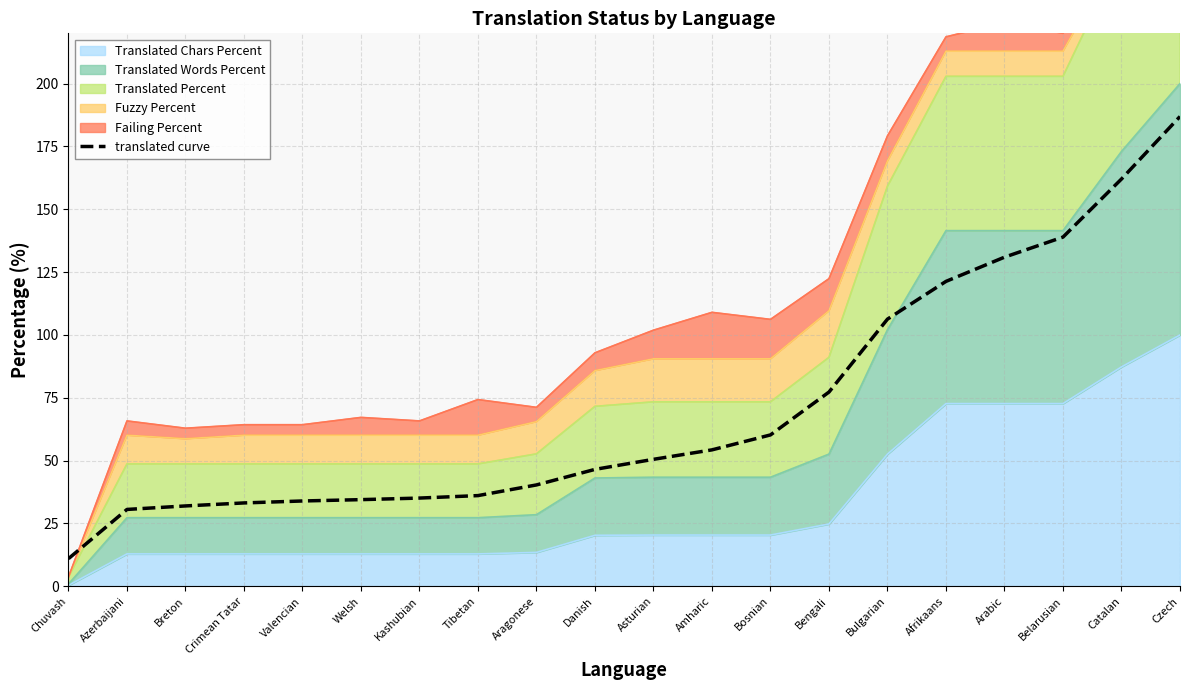

Reading left to right, what are all the values shown in this chart?

Chuvash=11.0	Azerbaijani=30.6	Breton=32.0	Crimean Tatar=33.2	Valencian=34.0	Welsh=34.5	Kashubian=35.1	Tibetan=36.1	Aragonese=40.3	Danish=46.5	Asturian=50.5	Amharic=54.3	Bosnian=60.2	Bengali=77.3	Bulgarian=106.3	Afrikaans=121.3	Arabic=131.0	Belarusian=138.9	Catalan=162.0	Czech=186.9